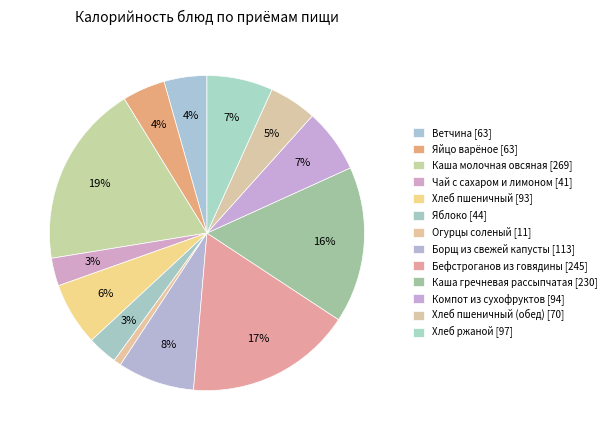

How many segments does this pie chart have?

13